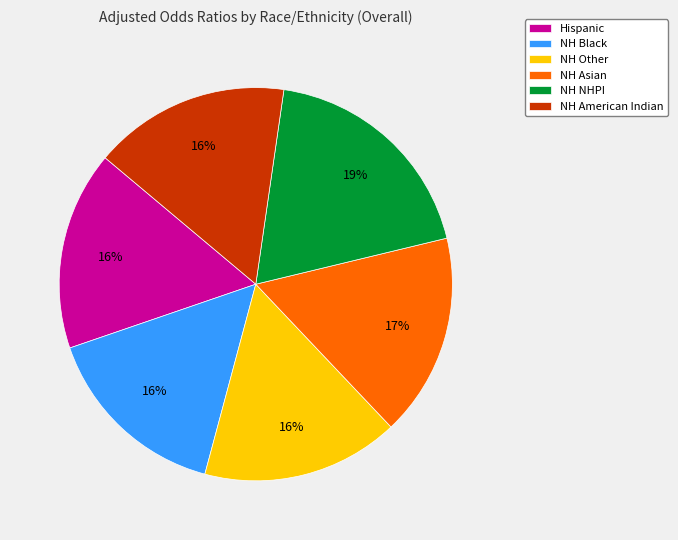

How many segments does this pie chart have?

6